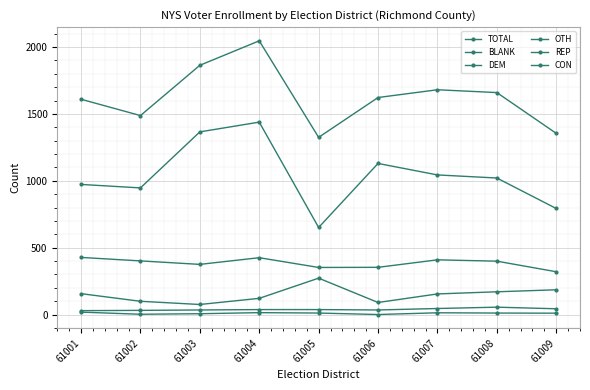

At which category does CON reach its first local peak?

61004